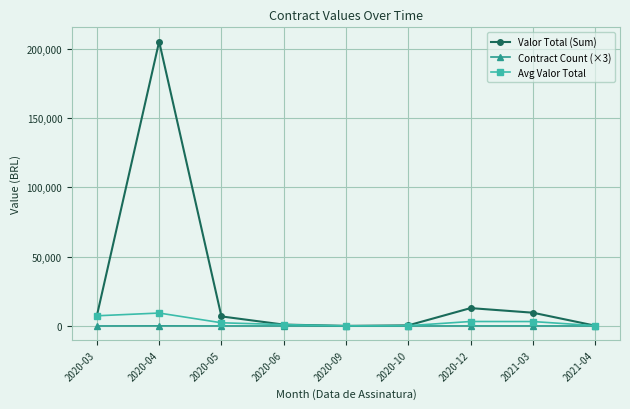

What is the label of the 7th point from the right?

2020-05